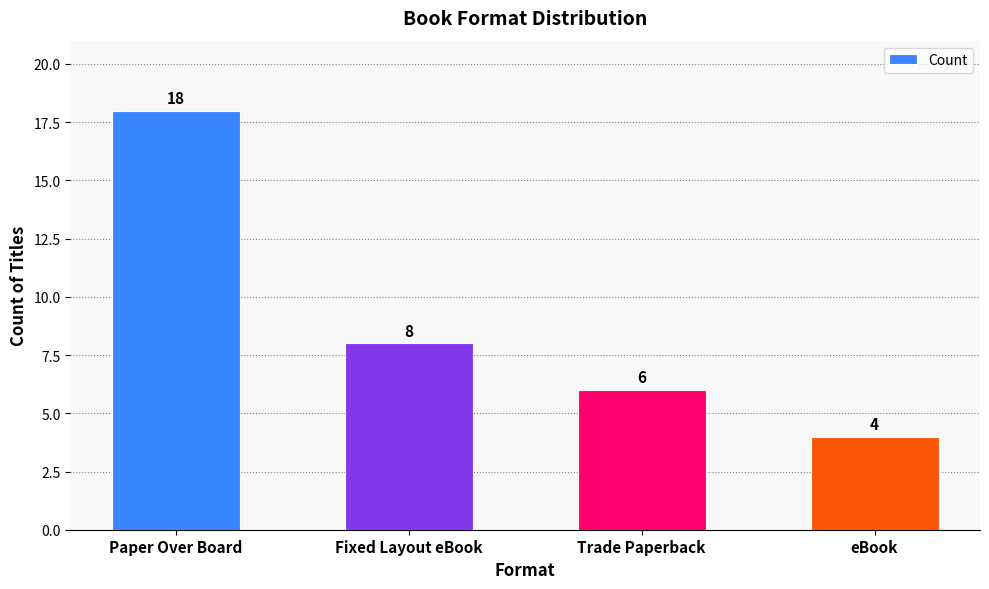

What is the sum of the values at eBook and Paper Over Board?

22